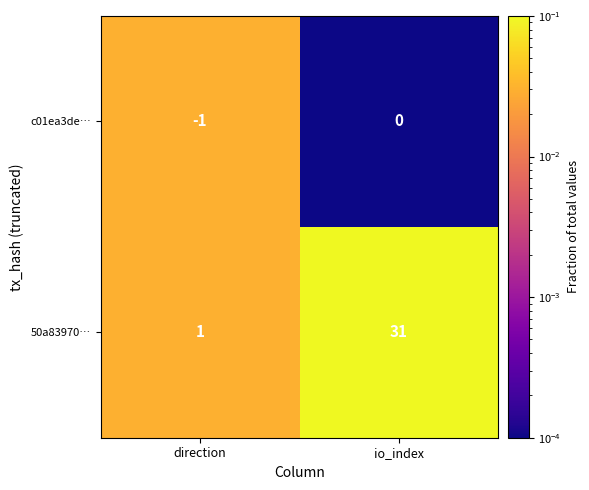

Count the number of categories in the chart.

2